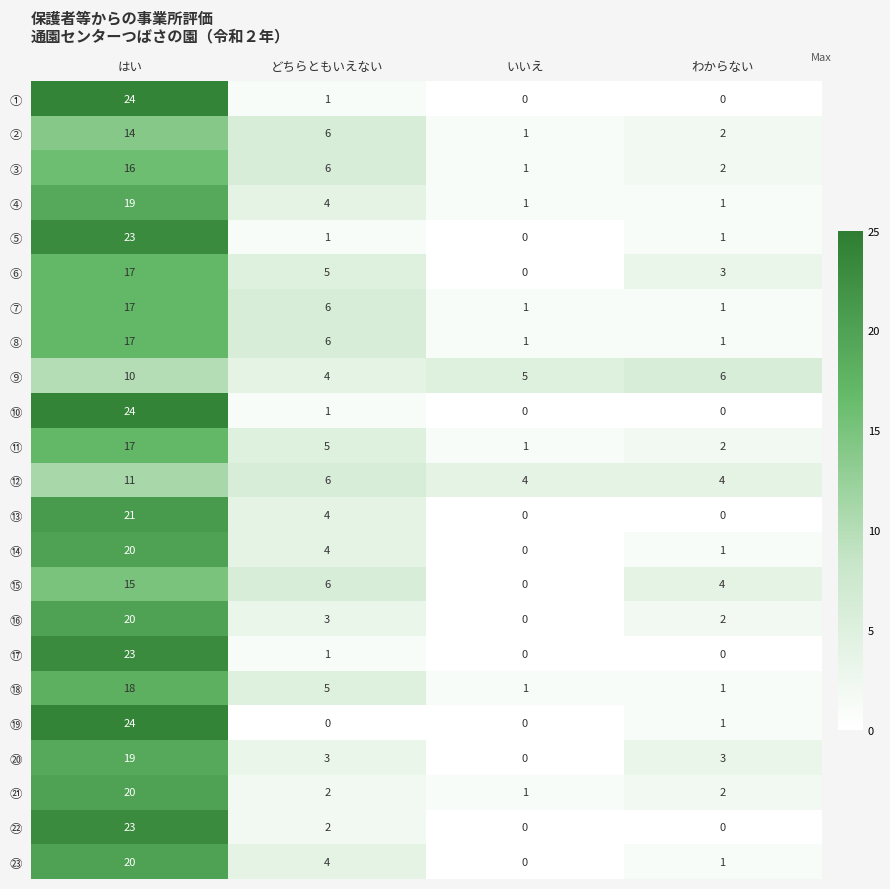

What is the difference between the highest and lowest values at はい?

14